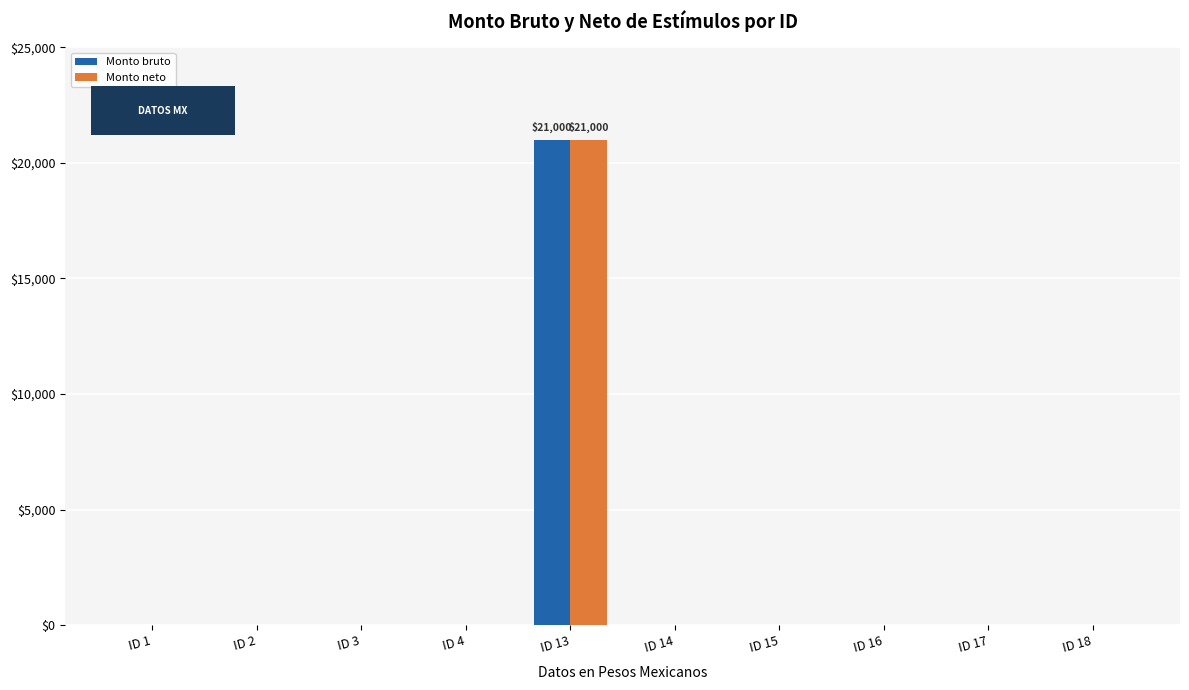

Reading left to right, transcribe all the data shown in this chart.

Monto bruto: ID 1=0	ID 2=0	ID 3=0	ID 4=0	ID 13=21000	ID 14=0	ID 15=0	ID 16=0	ID 17=0	ID 18=0
Monto neto: ID 1=0	ID 2=0	ID 3=0	ID 4=0	ID 13=21000	ID 14=0	ID 15=0	ID 16=0	ID 17=0	ID 18=0